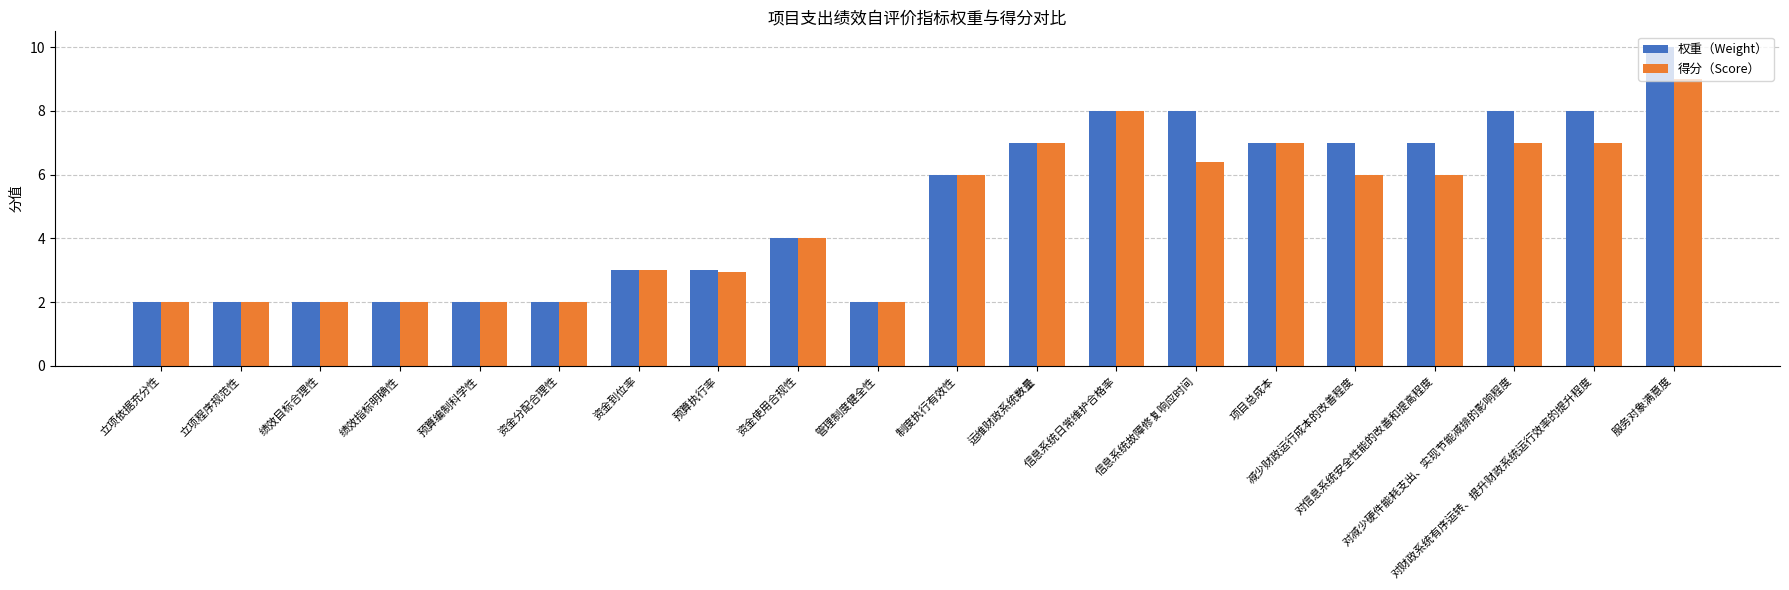

Which series has the largest range (max minus min)?

权重（Weight）